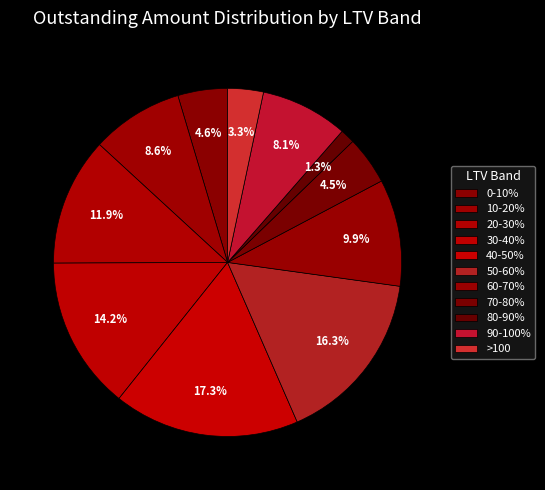

Between 60-70% and 50-60%, which is larger?

50-60%